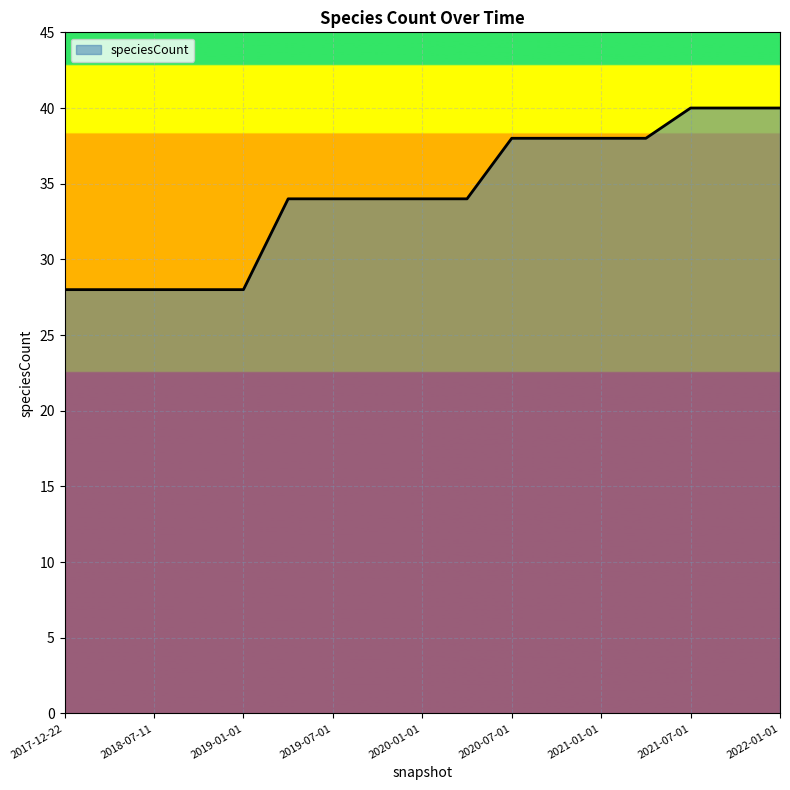

What is the difference between the maximum and minimum values?

12